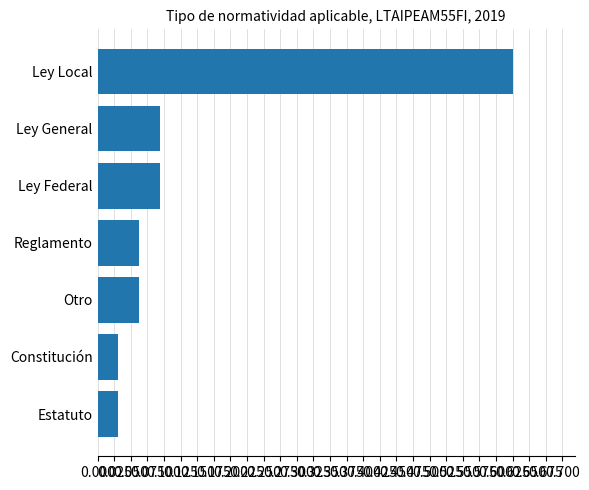

Which has a higher value, Ley General or Estatuto?

Ley General